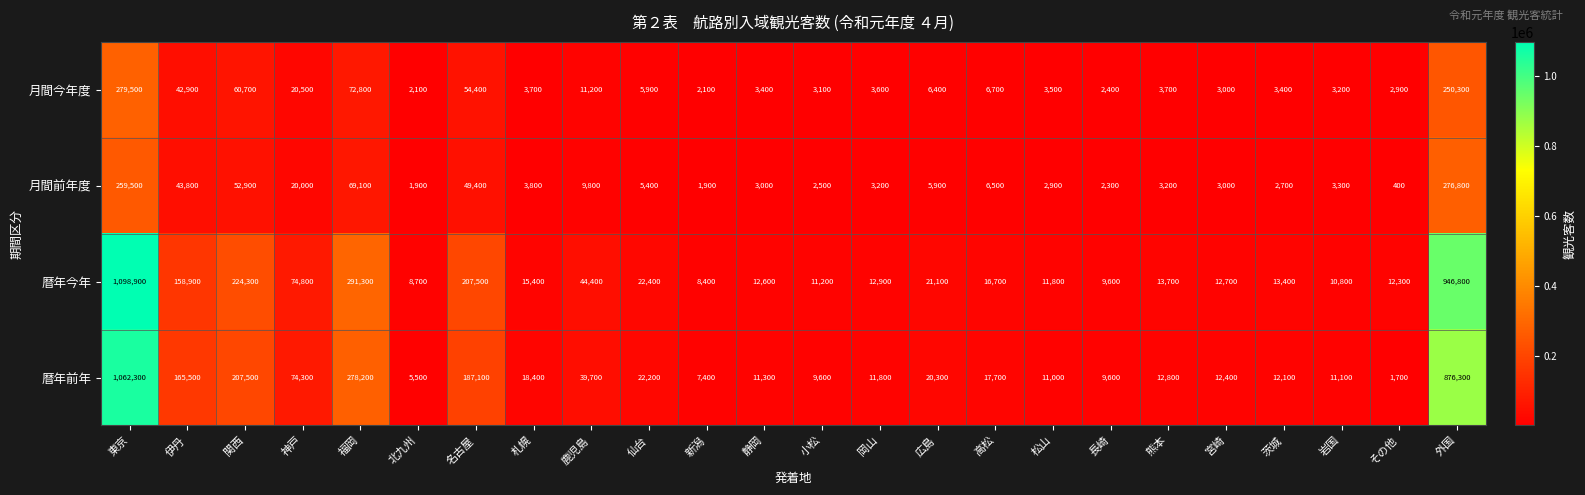

How many distinct data groups are displayed?

4